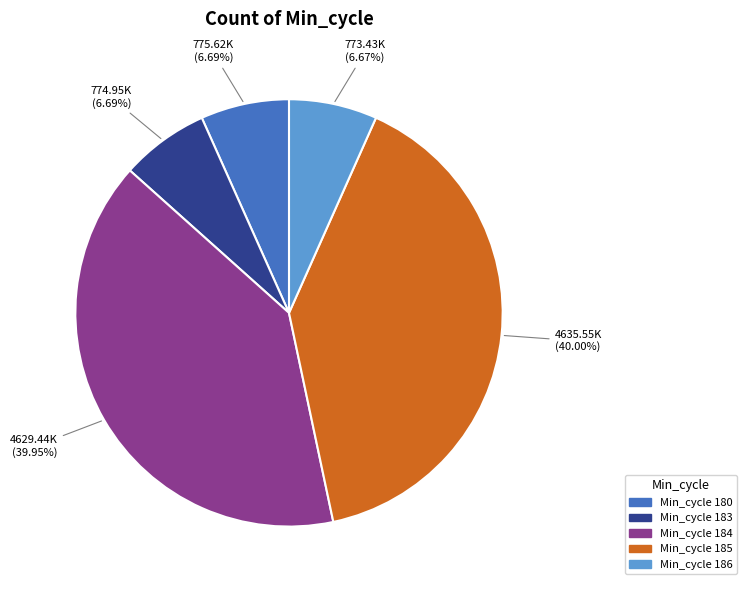

Count the number of slices in the pie.

5